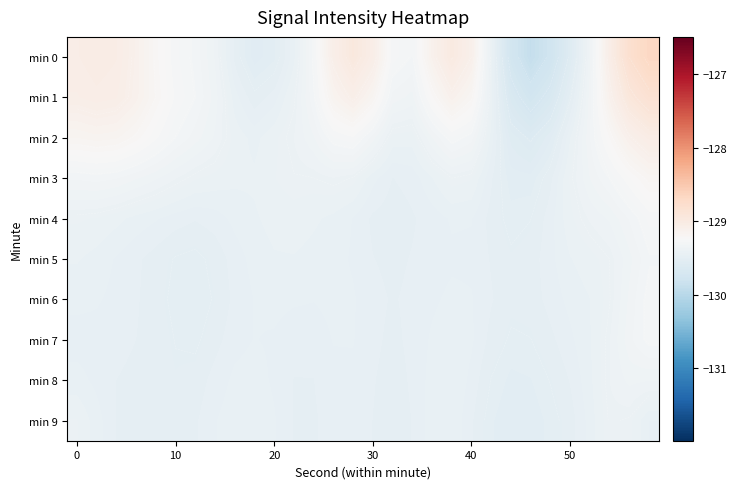

What is the lowest value of the min 5 series?

-129.5